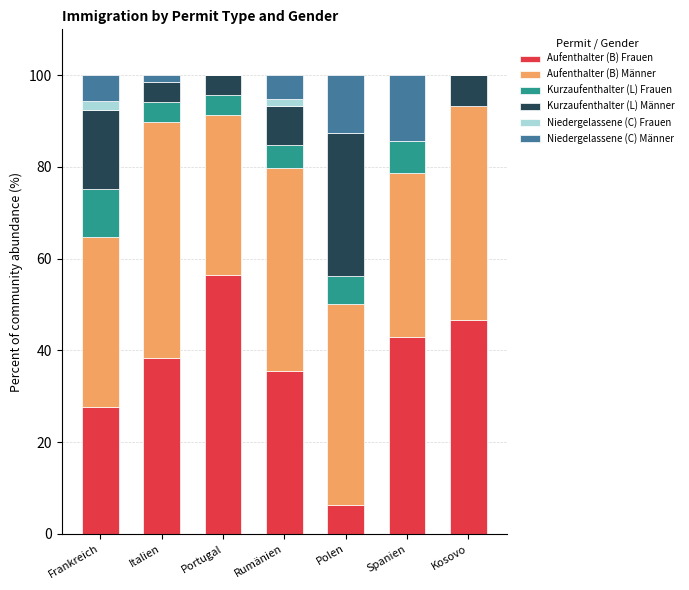

What is the total value across all series at Polen?

100.0